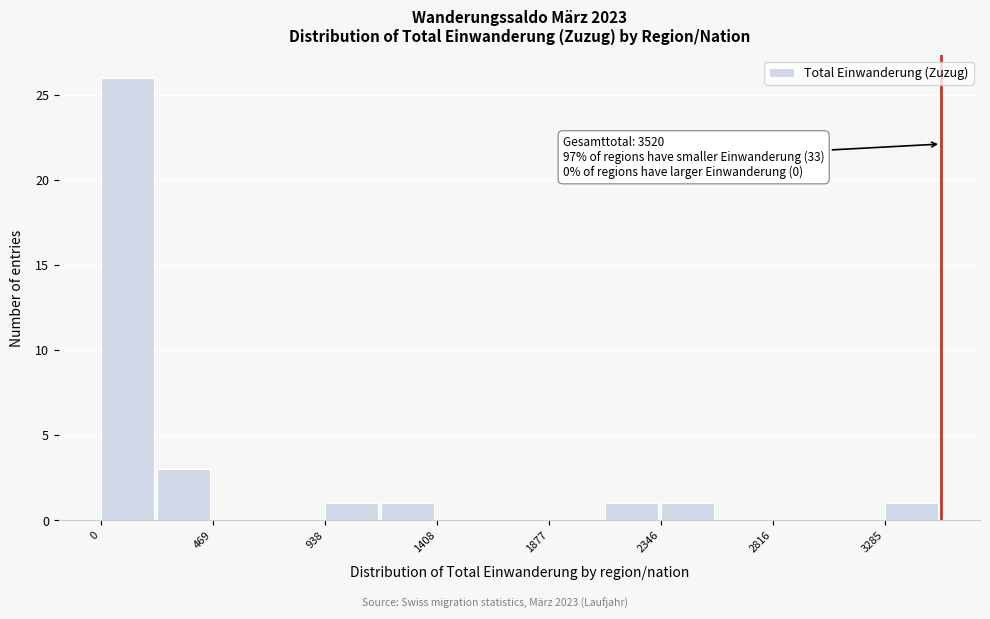

Which range on the x-axis has the tallest bar?

0 to 250